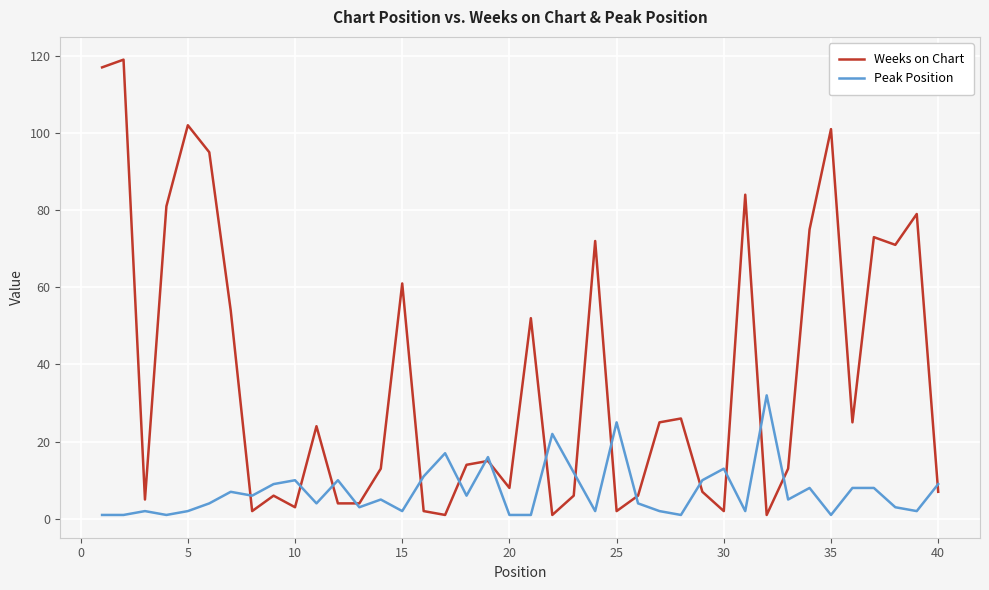

Which series has the largest total across all categories?

Weeks on Chart